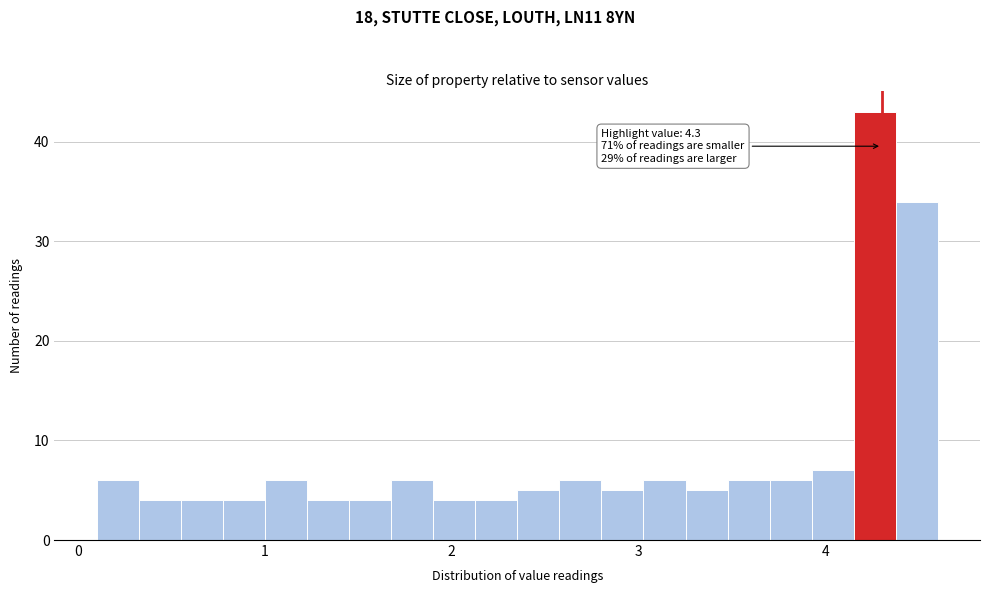

Read against the x-axis, roughly where is the centre of the tallest bar?

4.3